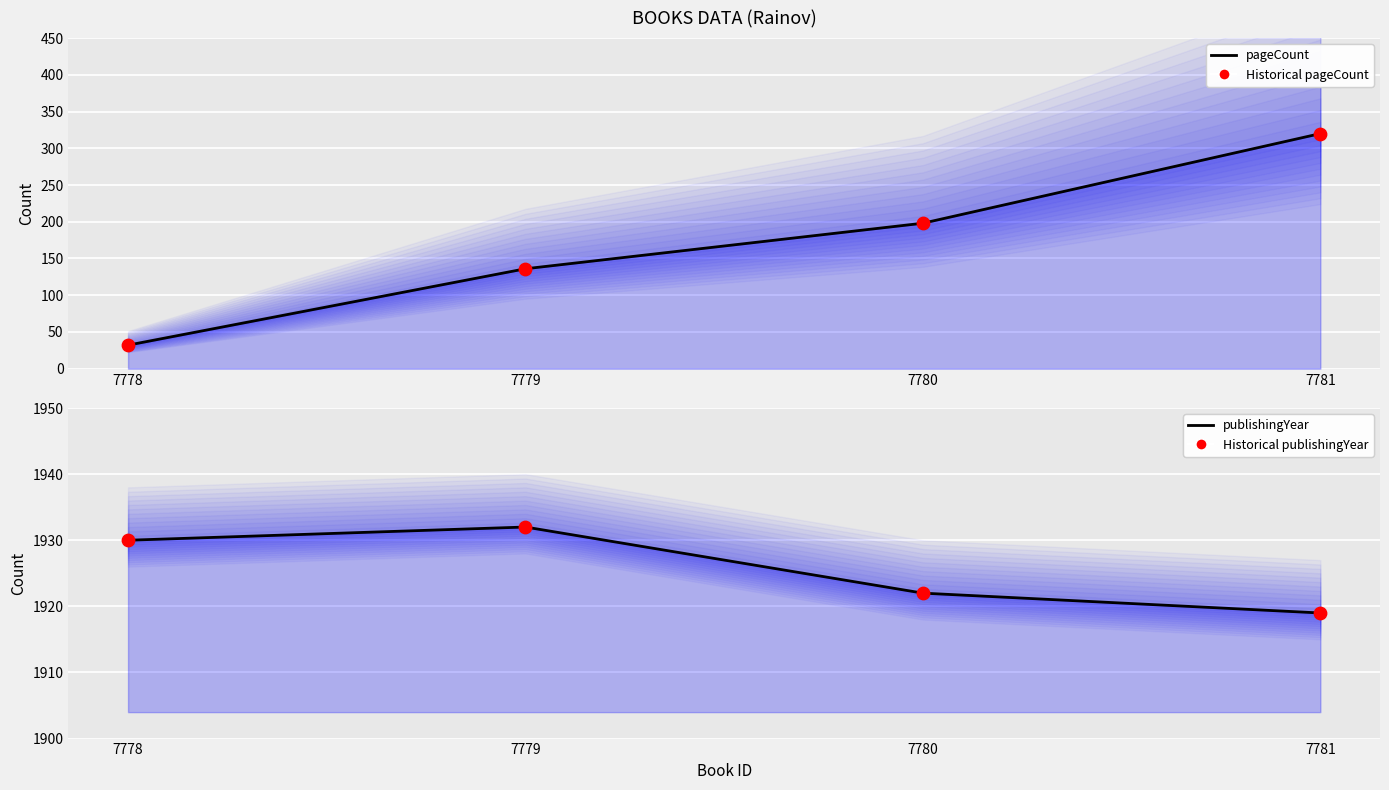

At which category is the sum across all series the highest?

7781